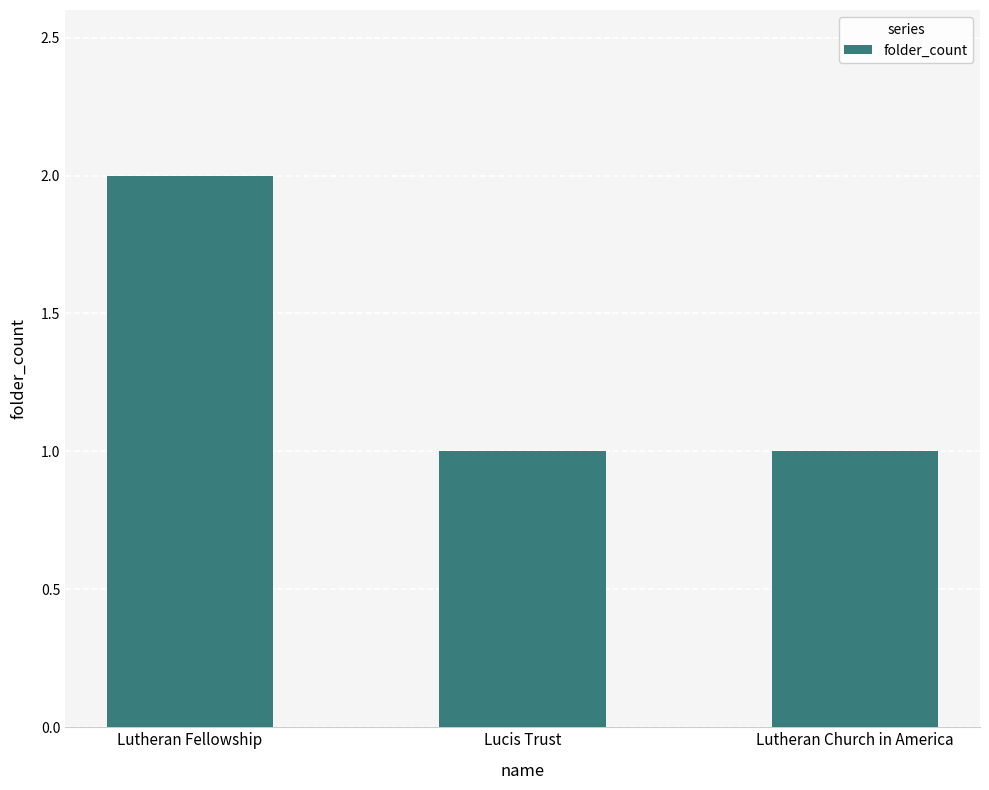

What is the sum of all values?

4